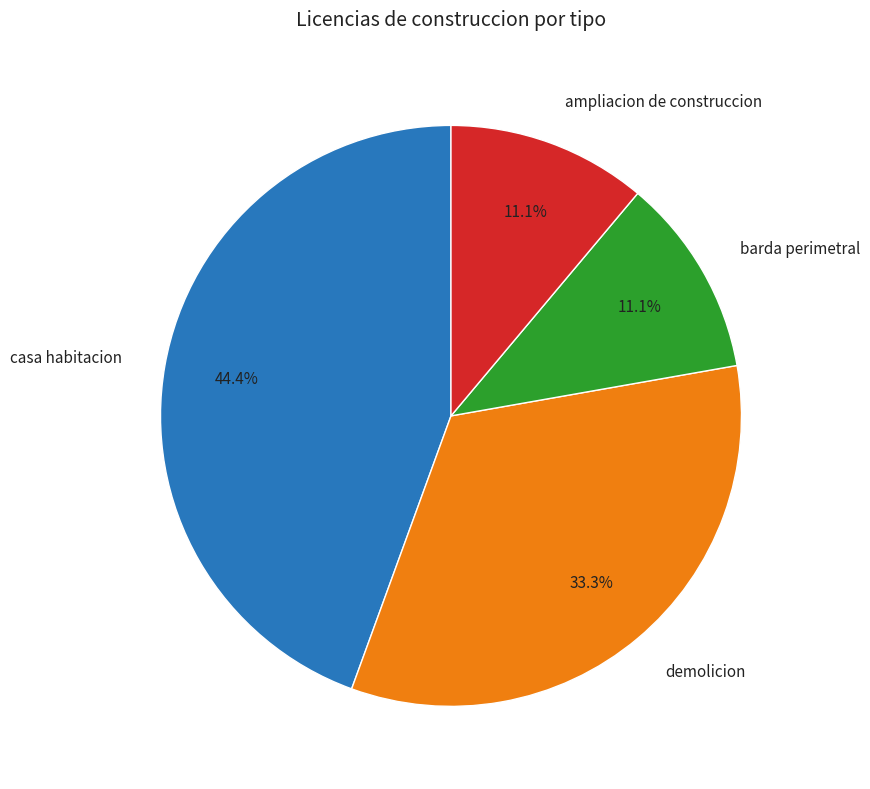

To the nearest percent, what is the average slice percentage?

25%